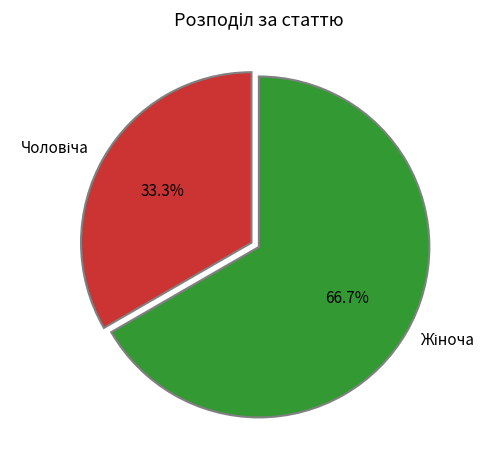

Does any single category account for the majority?

Yes